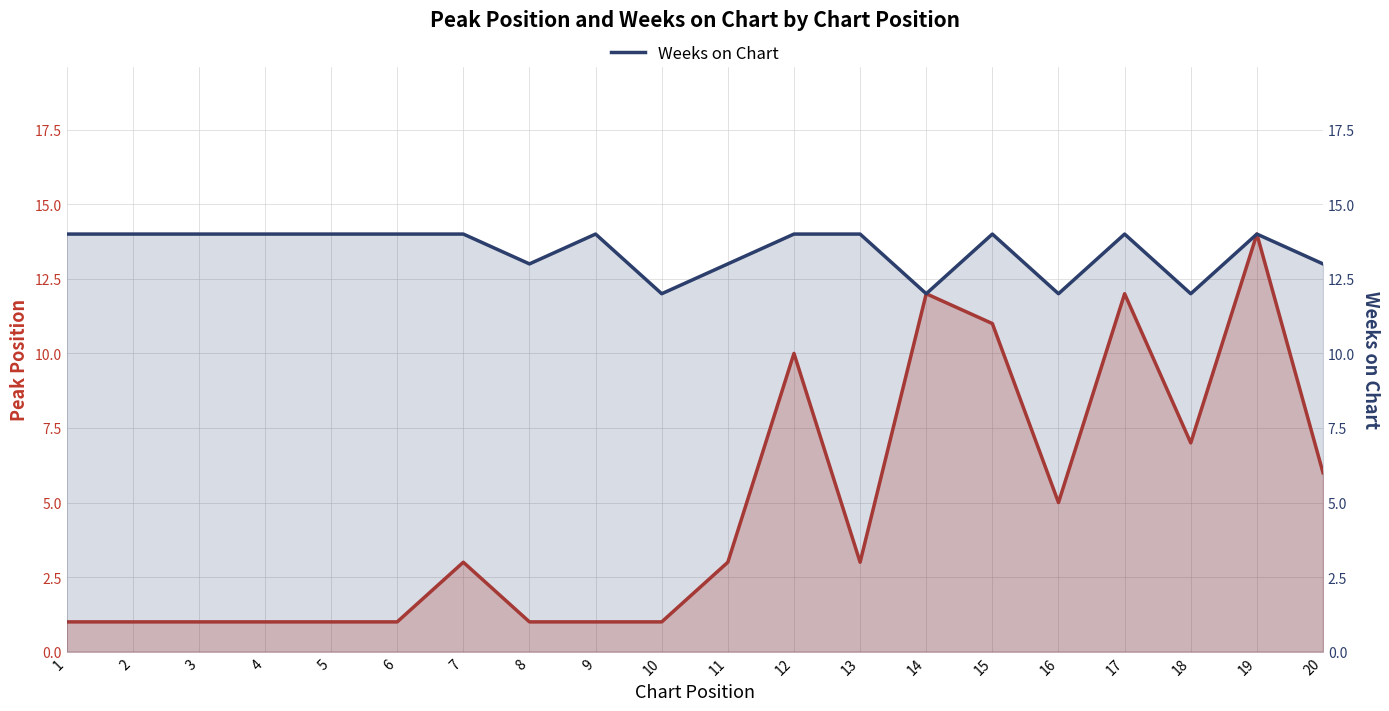

What is the difference between the highest and lowest values at 13?

11